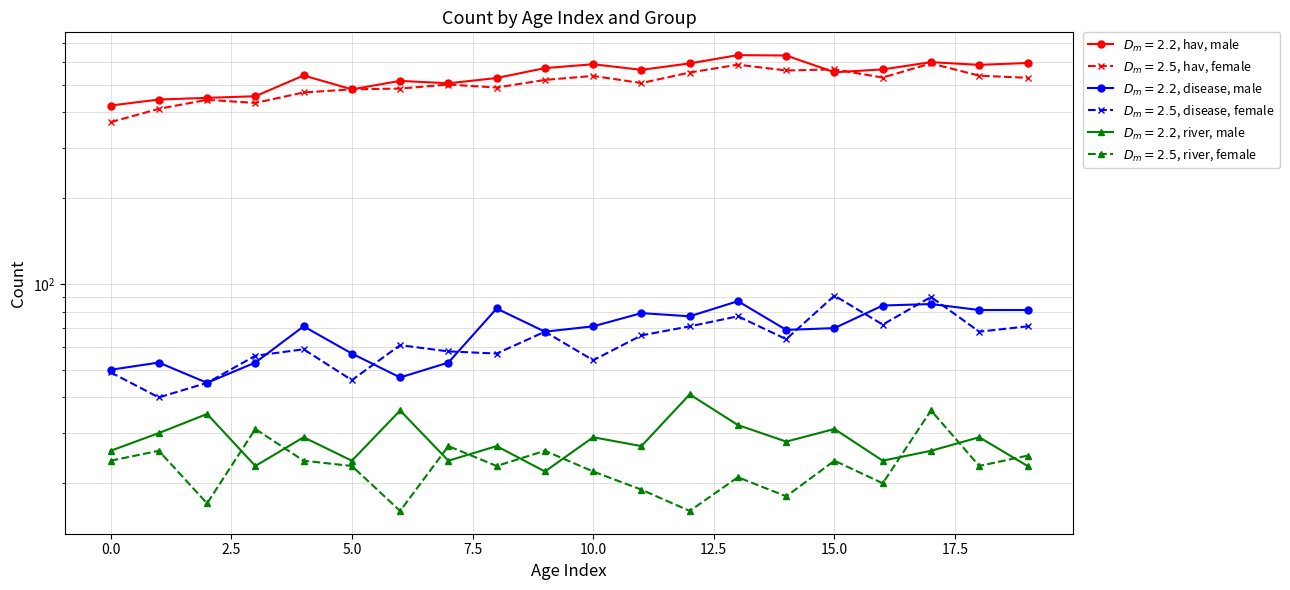

What is the difference between the second highest and minimum values in the river_j series?

14